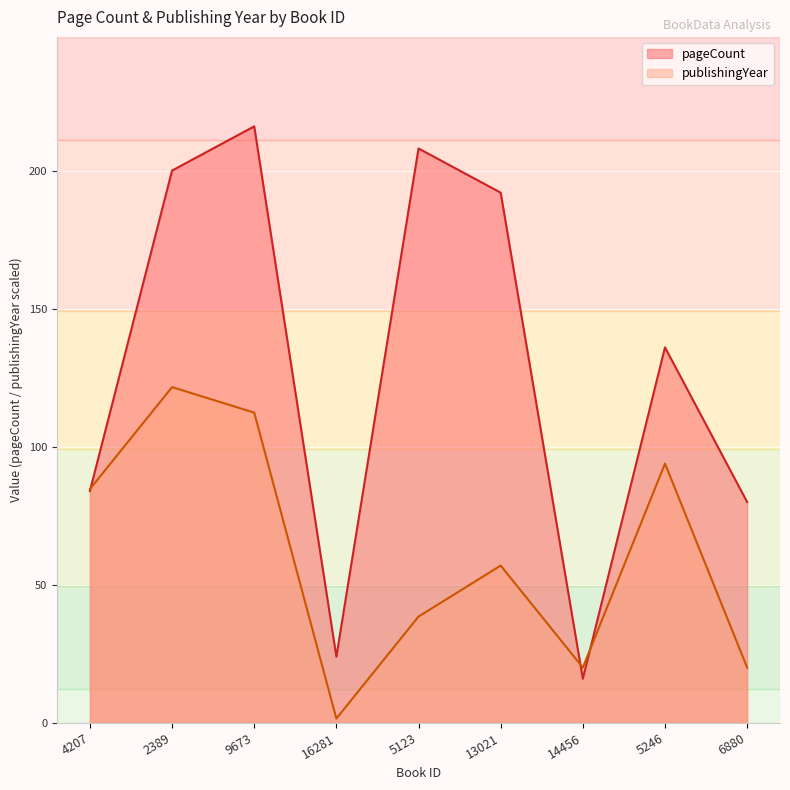

What is the minimum value shown in the chart?

1.6